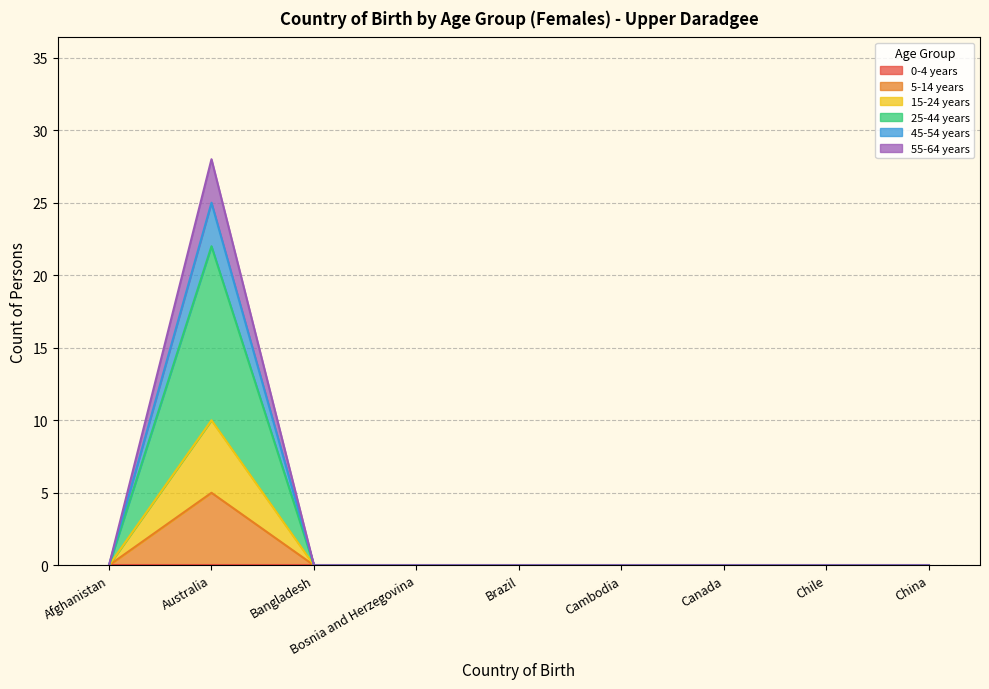

Where is the first local maximum for 15-24 years?

Australia